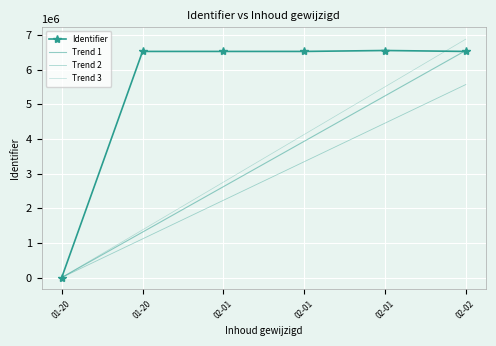

What is the maximum value for Trend 2?

5568495.3